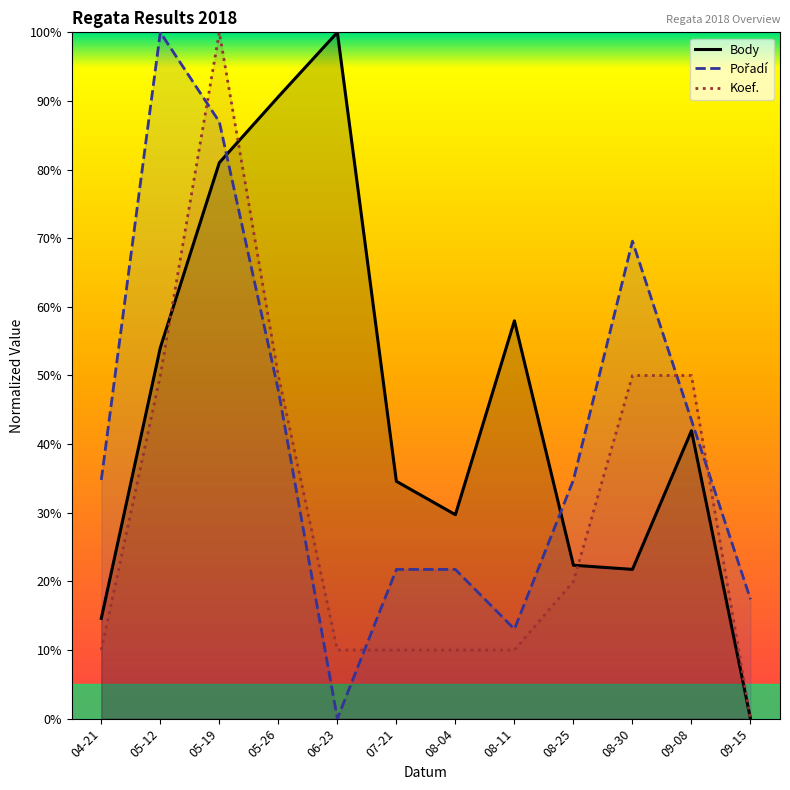

At how many categories does at least one series exceed 95?

3